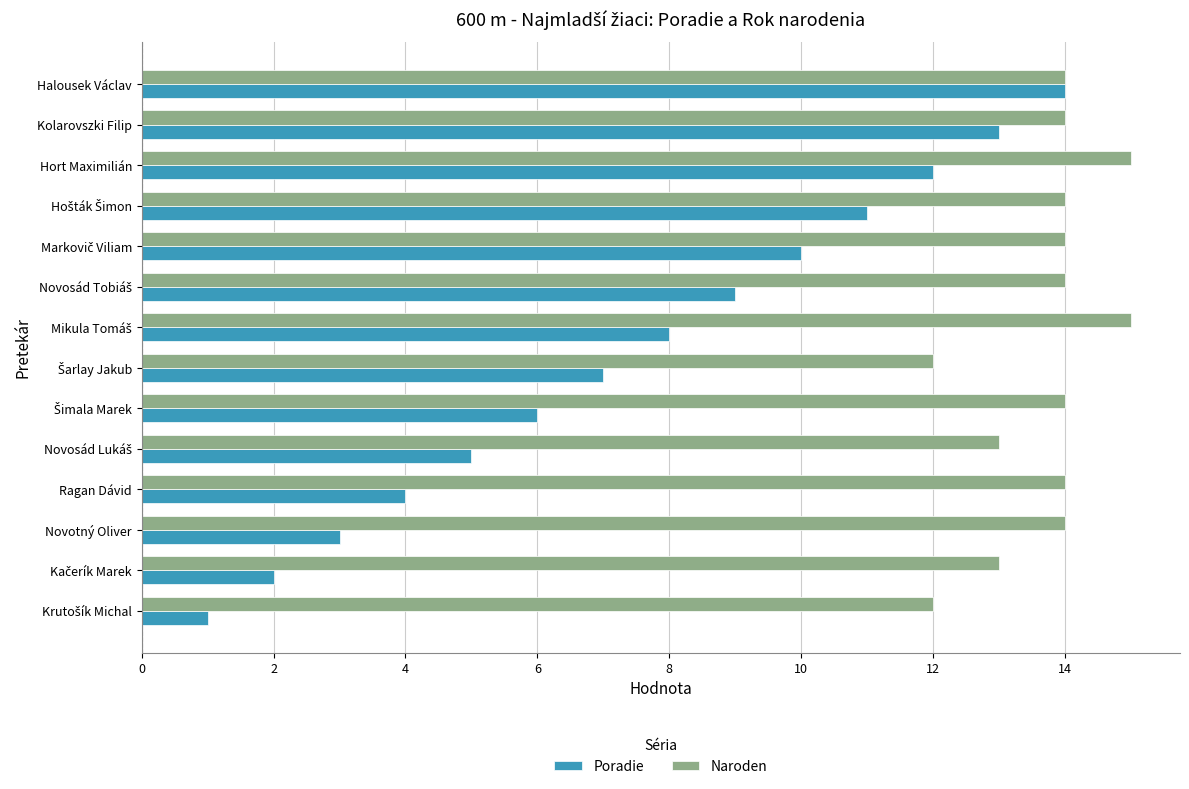

List the series in order of their overall mean, highest first.

Naroden, Poradie